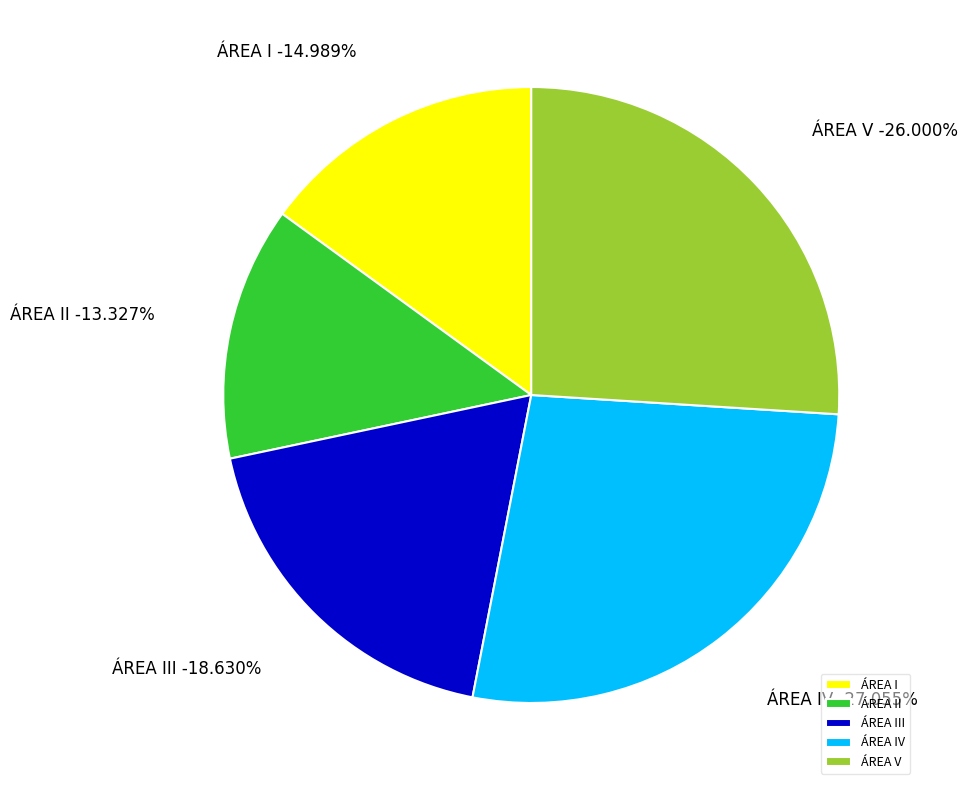

Is there any slice that represents more than half of the pie?

No